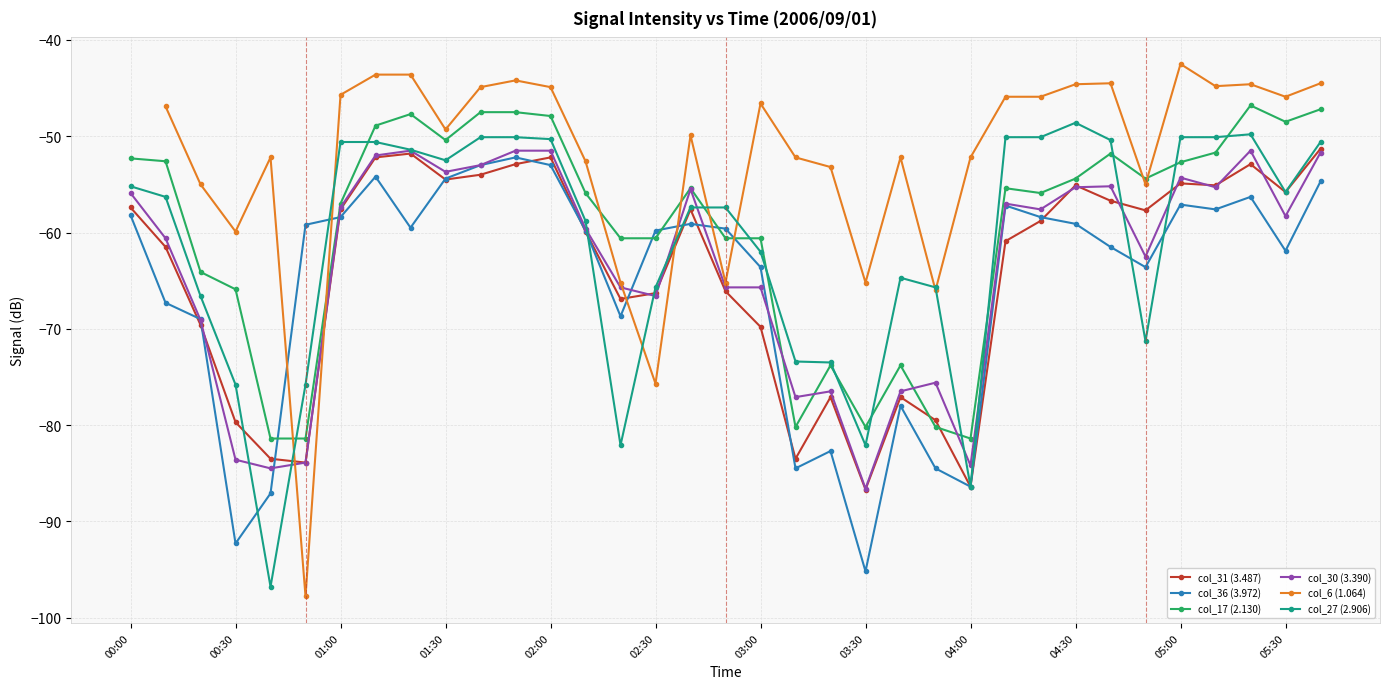

How many lines are shown in the chart?

6